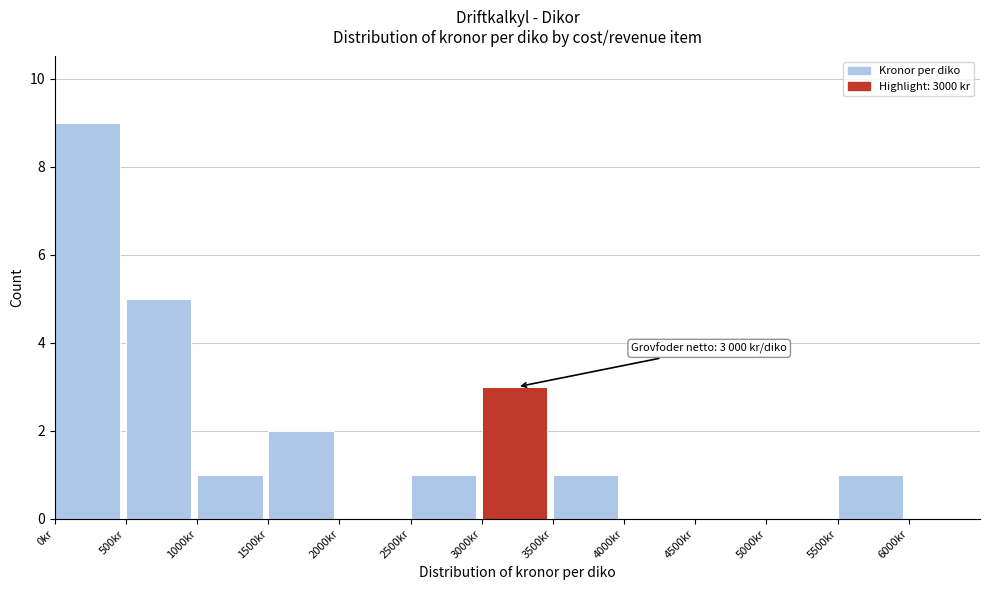

Over which range of the x-axis is the bar tallest?

0 to 500